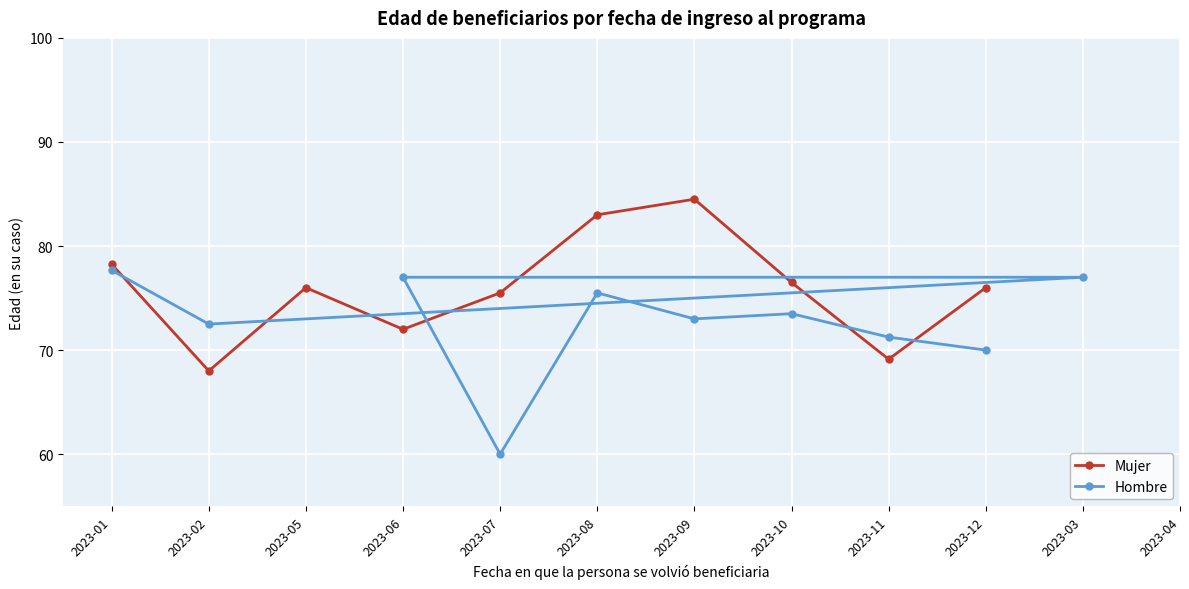

How many interior local valleys does the Mujer series have?

3